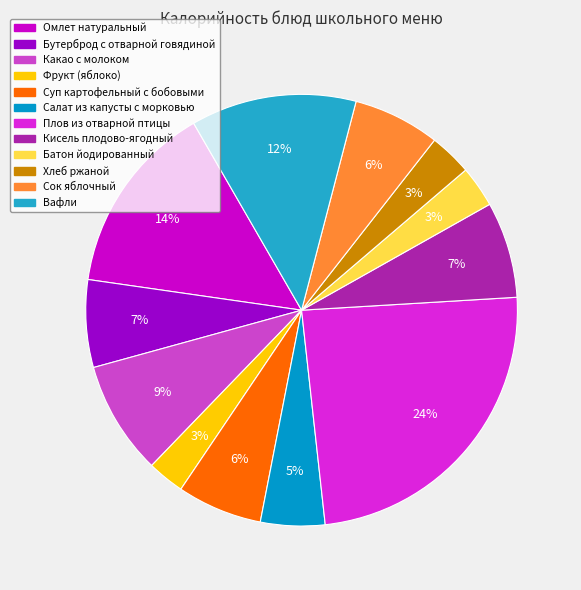

How many segments does this pie chart have?

12